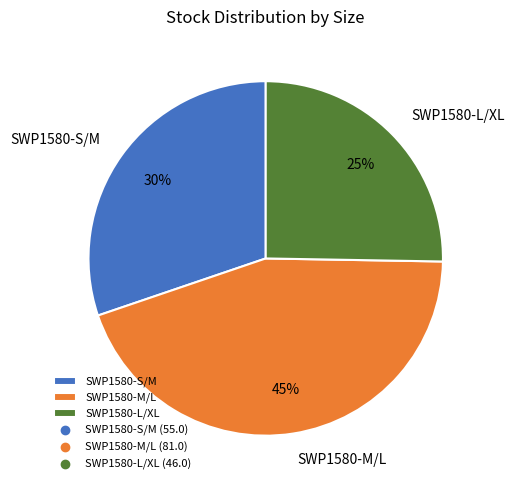

To the nearest percent, what is the combined percentage of SWP1580-M/L and SWP1580-S/M?

75%